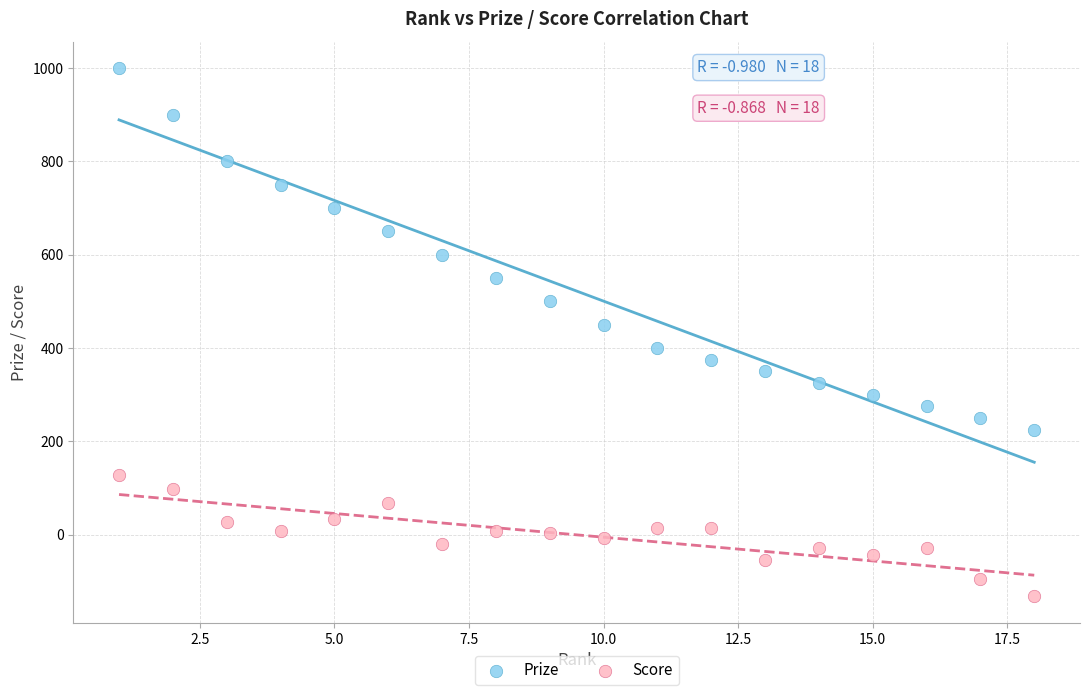

Which series reaches the maximum Y coordinate?

Prize